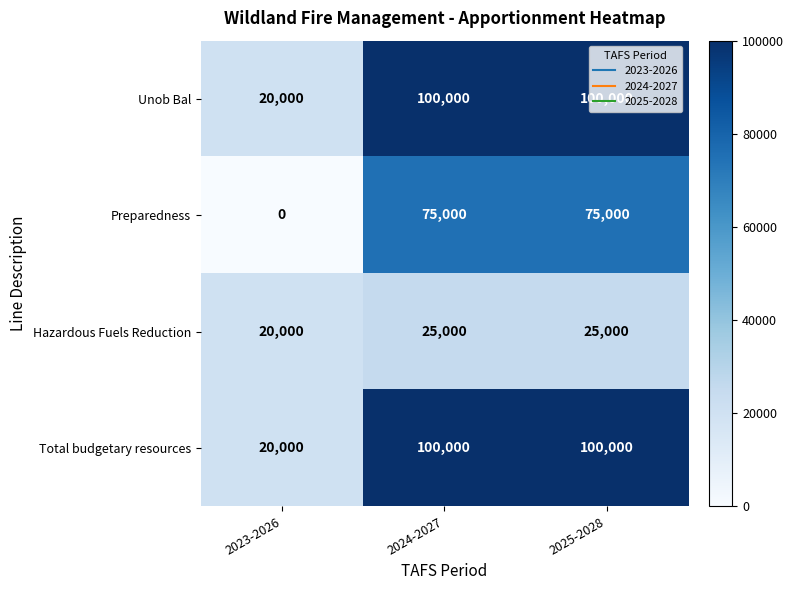

What is the total value across all series at 2023-2026?

60000